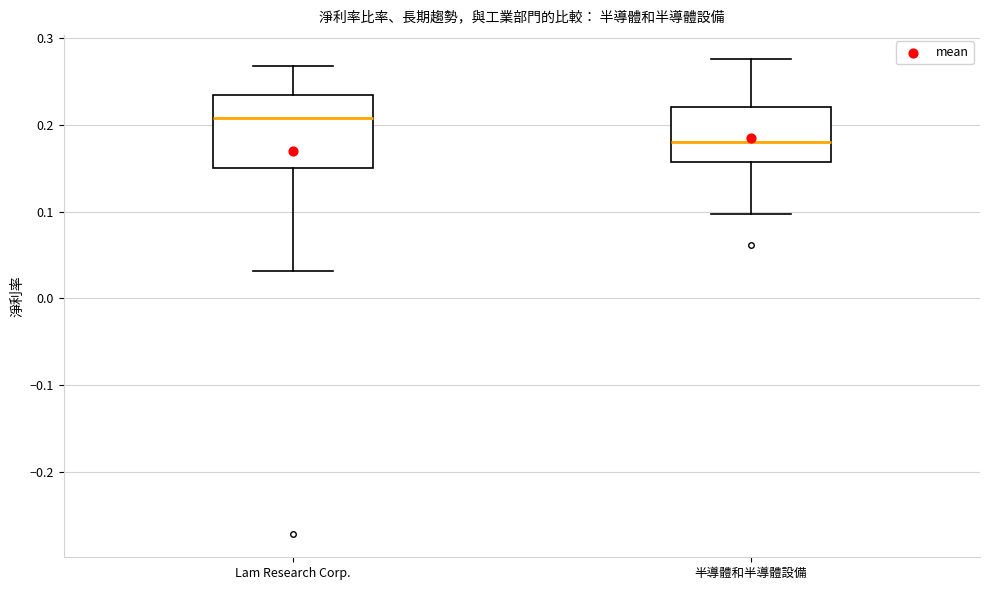

Where does the lower whisker of the box for 半導體和半導體設備 end on the y-axis? The values are not printed on the chart, so give them approximately, as read against the axis.

0.10